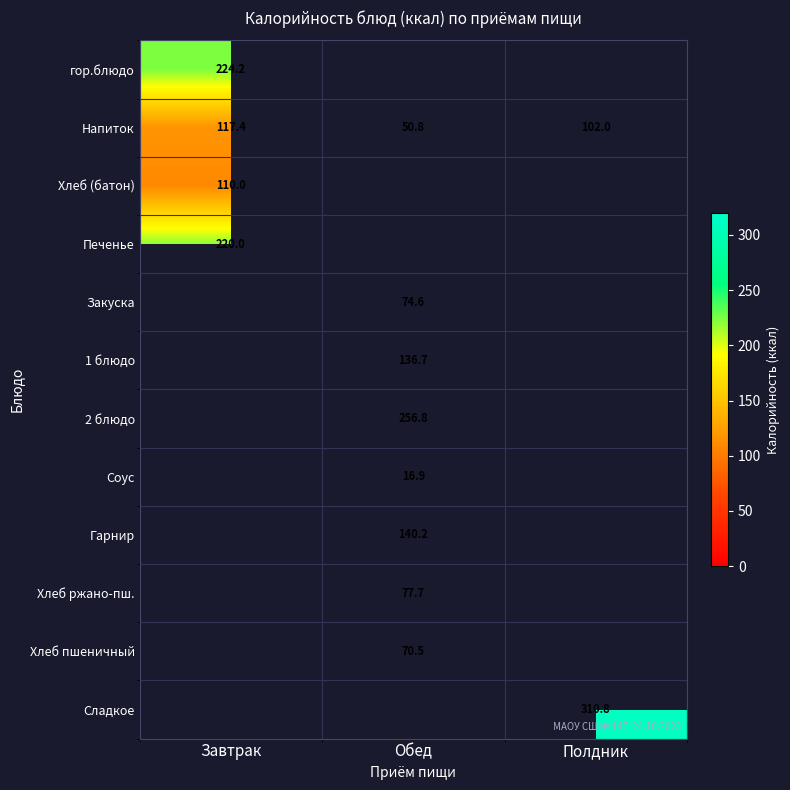

Rank the categories by Напиток value from highest to lowest.

Завтрак, Полдник, Обед